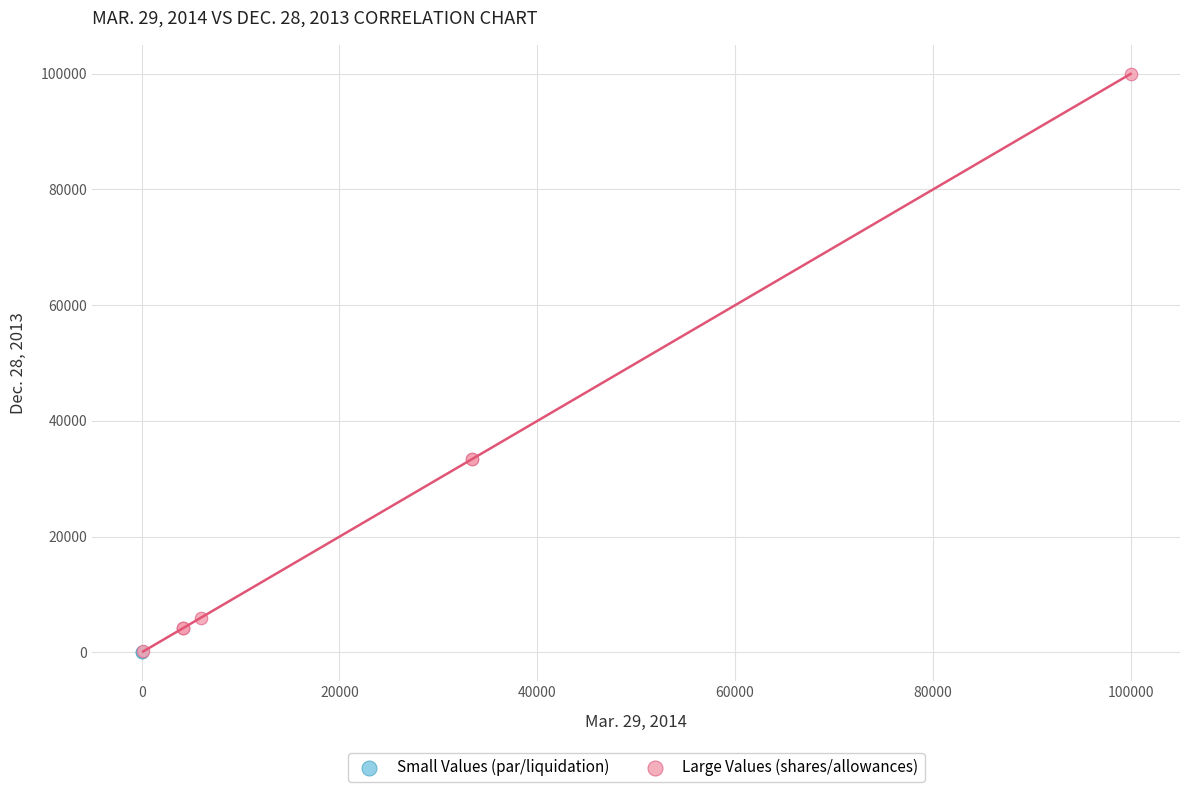

What are all the series names shown in the legend?

Small Values (par/liquidation), Large Values (shares/allowances)